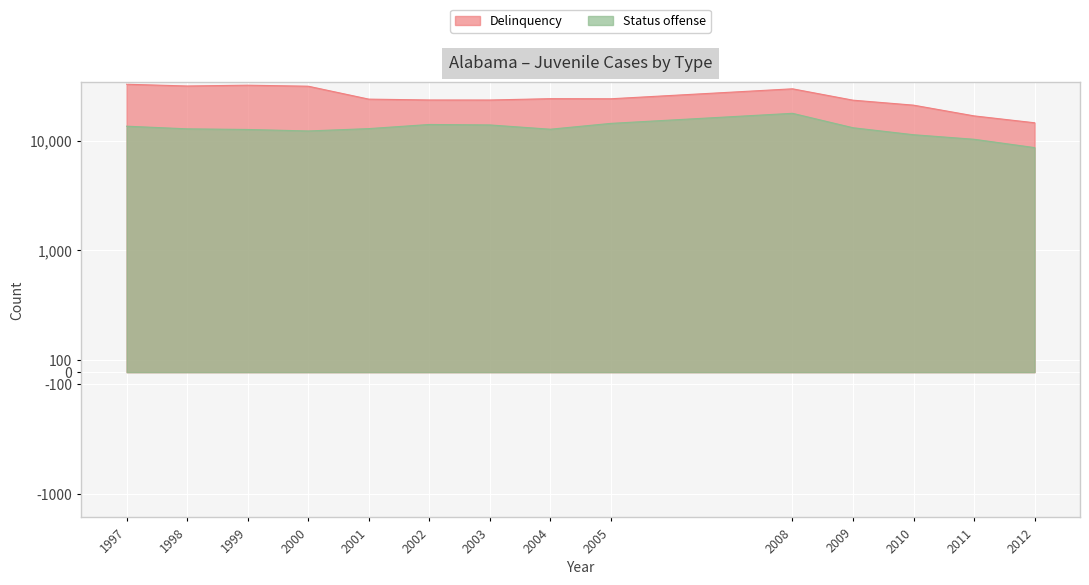

How many values in the Delinquency series are below 24106?

7